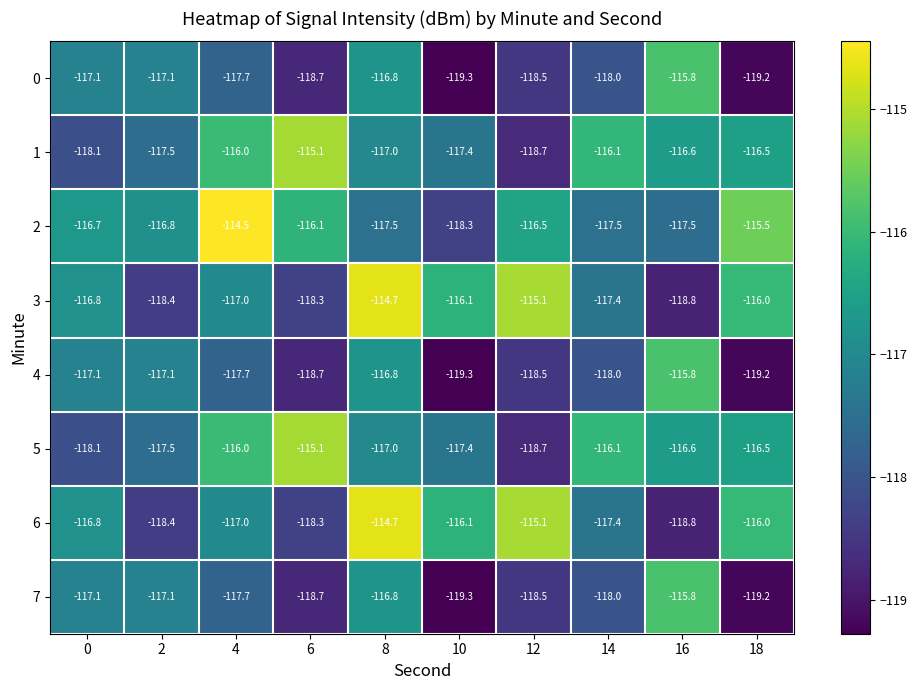

What is the spread (max minus min) of values at 4?

3.2